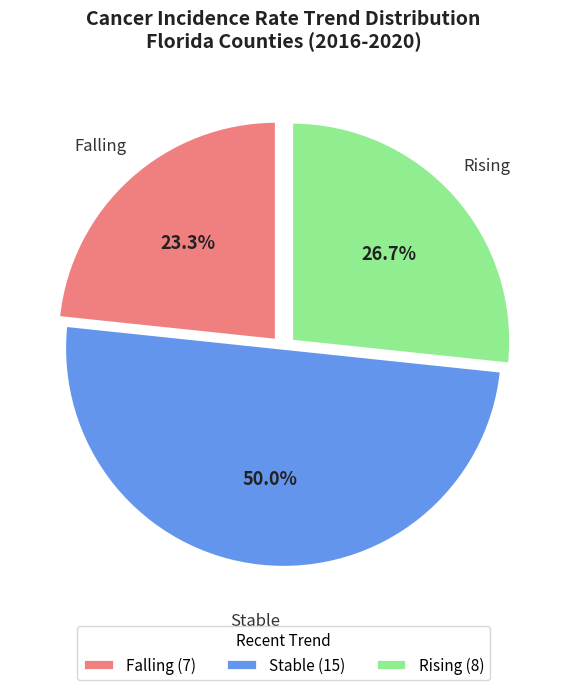

Count the number of slices in the pie.

3